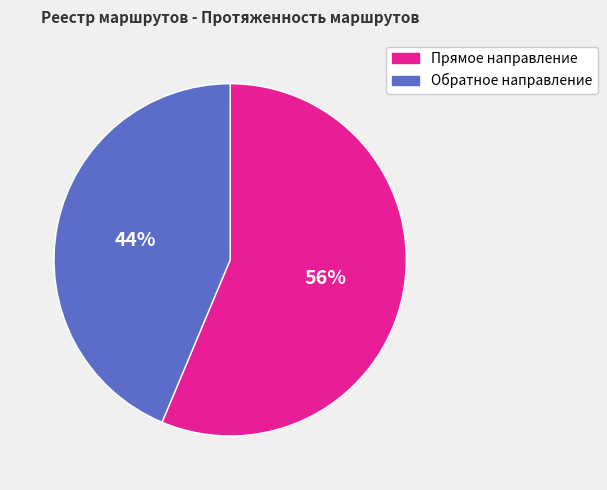

True or false: Прямое направление accounts for 43% of the total.

False